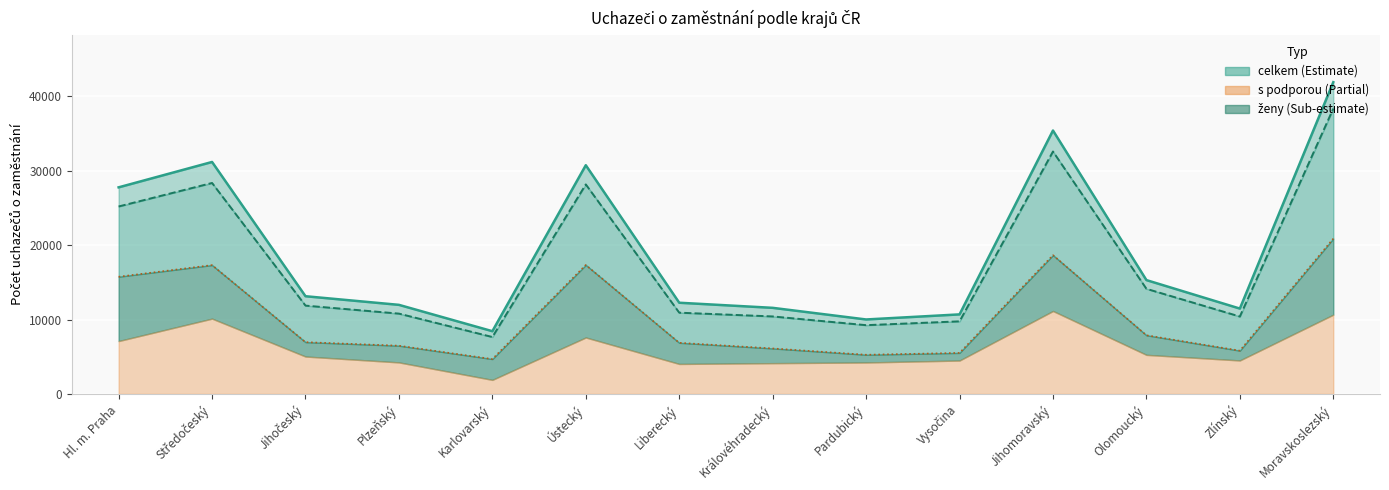

What is the difference between the maximum and minimum values?

33473